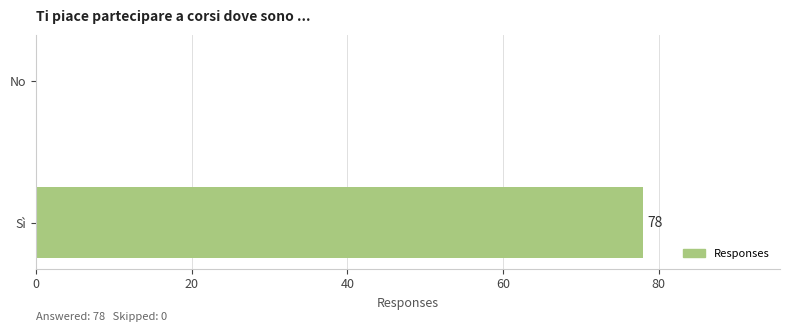

The value at No is 50. True or false?

False